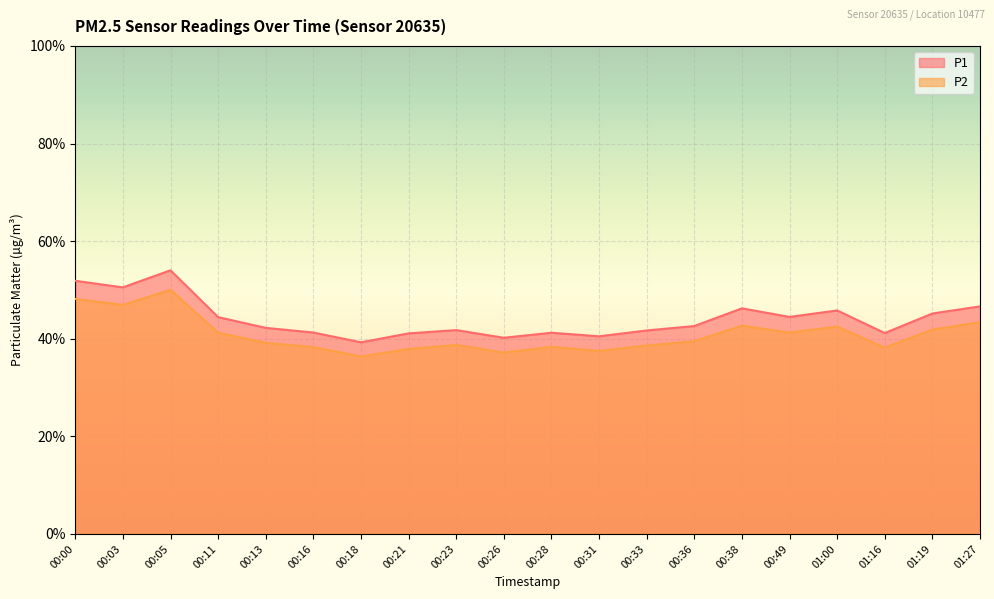

What is the difference between the maximum and second lowest values in the P1 series?

13.8